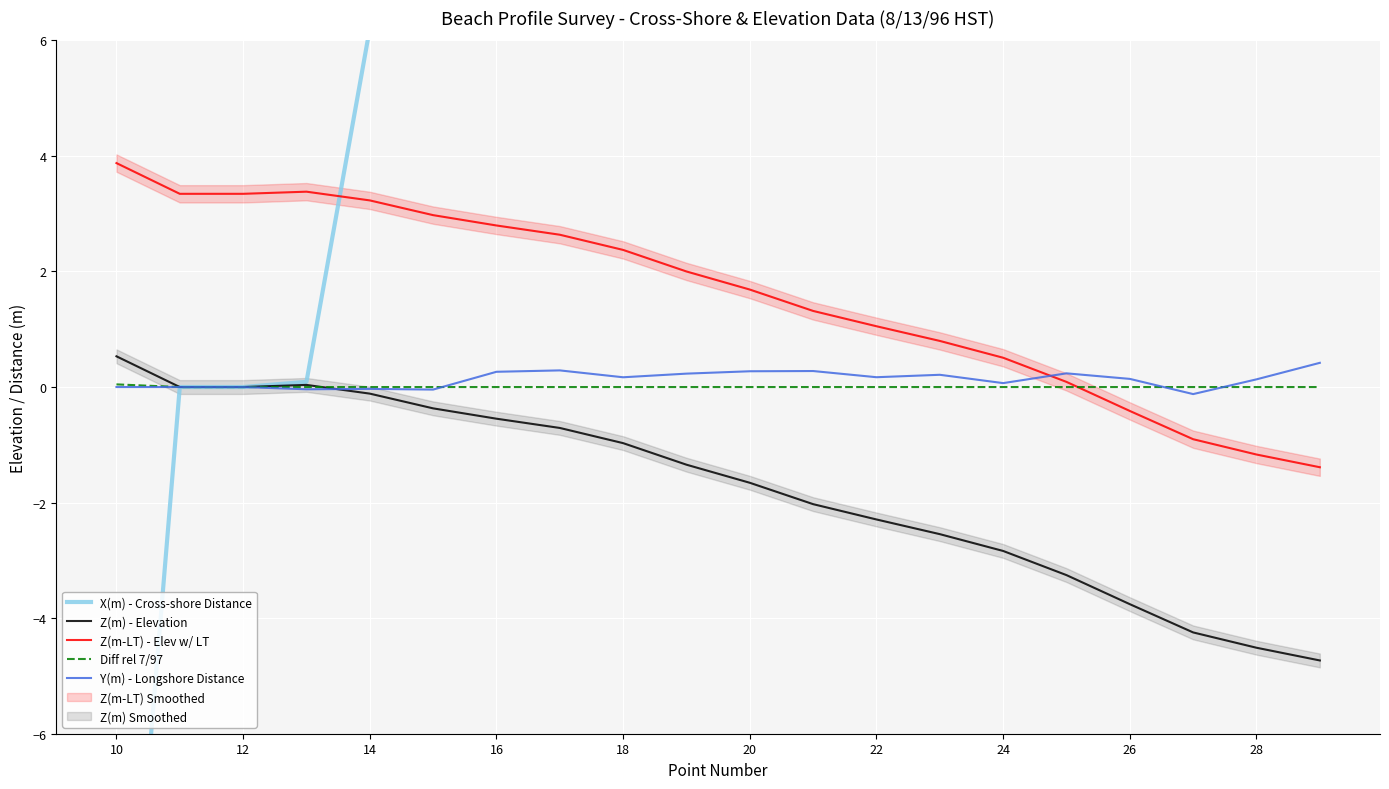

Reading left to right, what are all the values shown in this chart?

X(m) - Cross-shore Distance: -13.3	0.0	0.0	0.1	6.2	6.2	9.6	12.3	15.1	17.6	19.8	21.6	23.2	24.5	26.0	29.2	32.1	33.7	35.4	38.9
Z(m) - Elevation: 0.5	0.0	0.0	0.0	-0.1	-0.4	-0.5	-0.7	-1.0	-1.3	-1.7	-2.0	-2.3	-2.5	-2.8	-3.3	-3.8	-4.2	-4.5	-4.7
Z(m-LT) - Elev w/ LT: 3.9	3.3	3.3	3.4	3.2	3.0	2.8	2.6	2.4	2.0	1.7	1.3	1.1	0.8	0.5	0.1	-0.4	-0.9	-1.2	-1.4
Diff rel 7/97: 0.0	0.0	0.0	0.0	0.0	0.0	0.0	0.0	0.0	0.0	0.0	0.0	0.0	0.0	0.0	0.0	0.0	0.0	0.0	0.0
Y(m) - Longshore Distance: 0.0	0.0	0.0	-0.0	-0.0	-0.0	0.3	0.3	0.2	0.2	0.3	0.3	0.2	0.2	0.1	0.2	0.1	-0.1	0.1	0.4